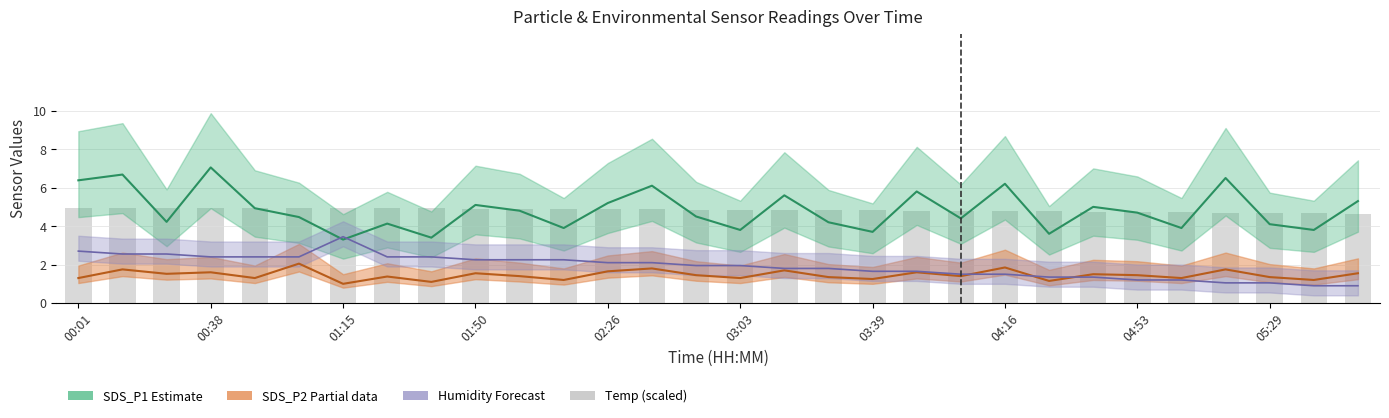

The chart shows a value of 7.7 at 25. True or false?

False